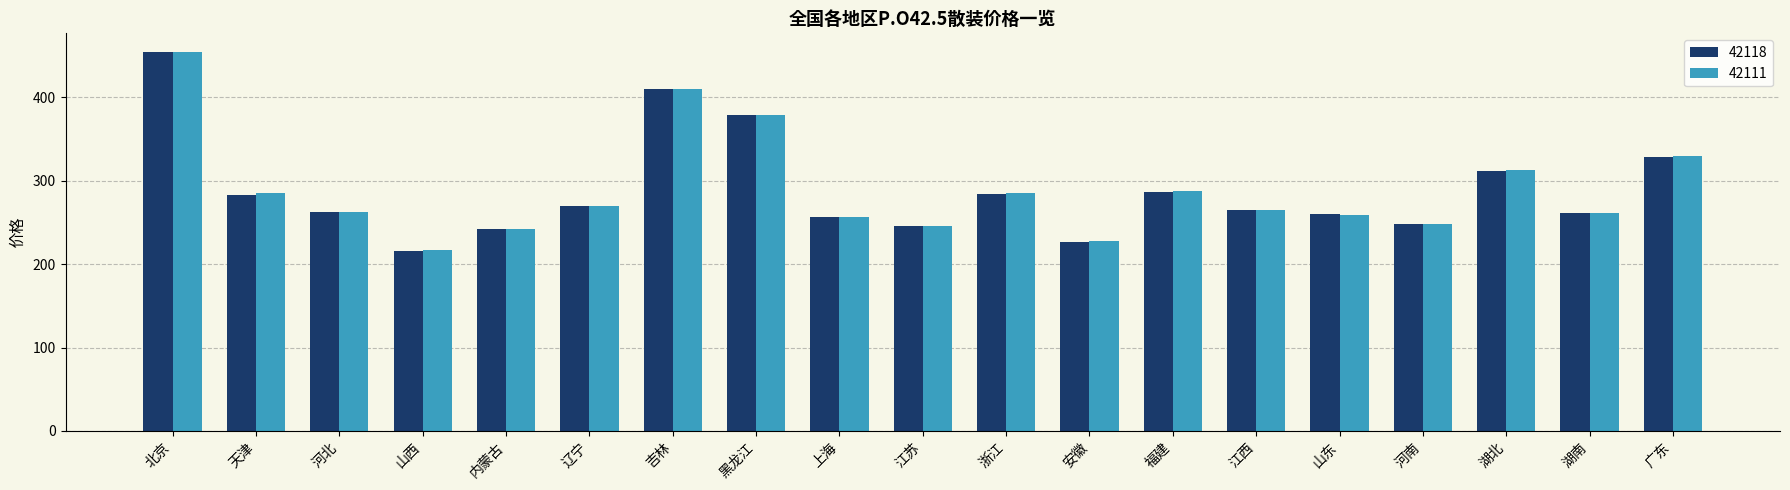

At which category is the sum across all series the highest?

北京